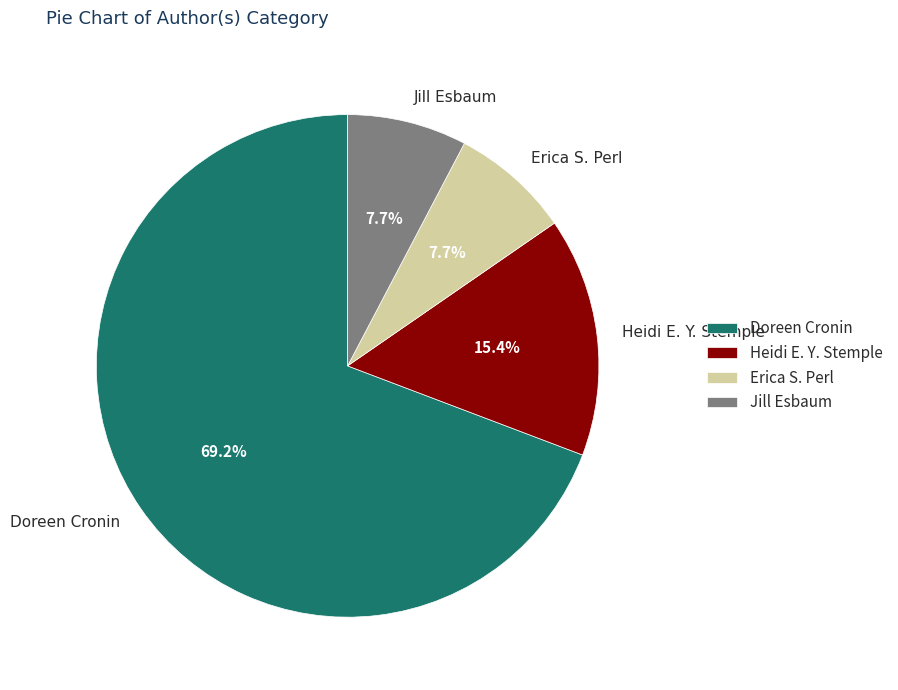

Which slice is the largest?

Doreen Cronin